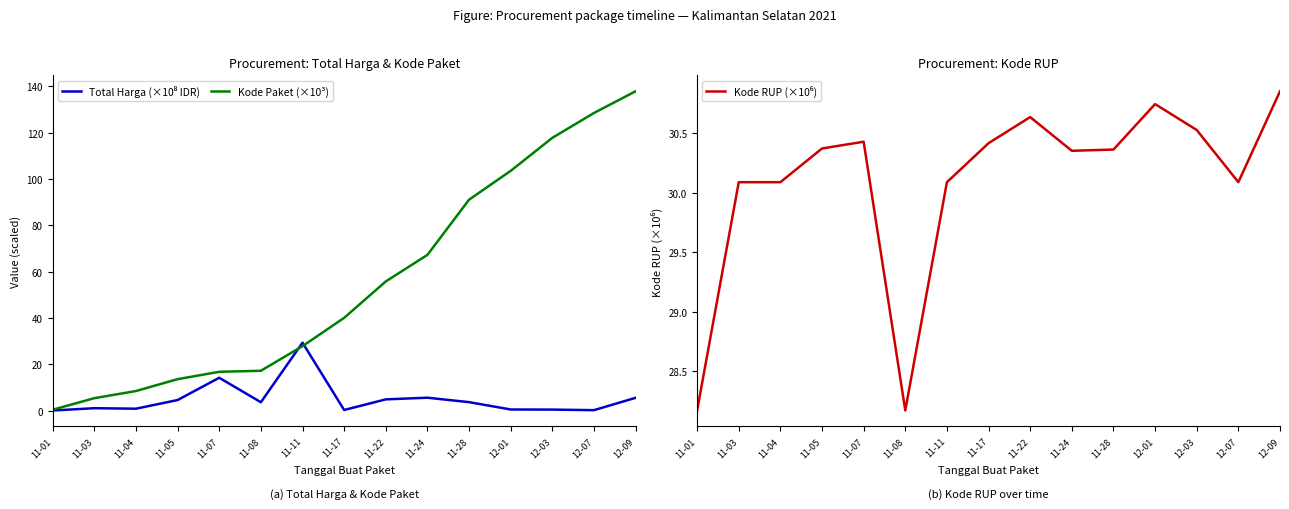

Does the chart have visible grid lines?

No